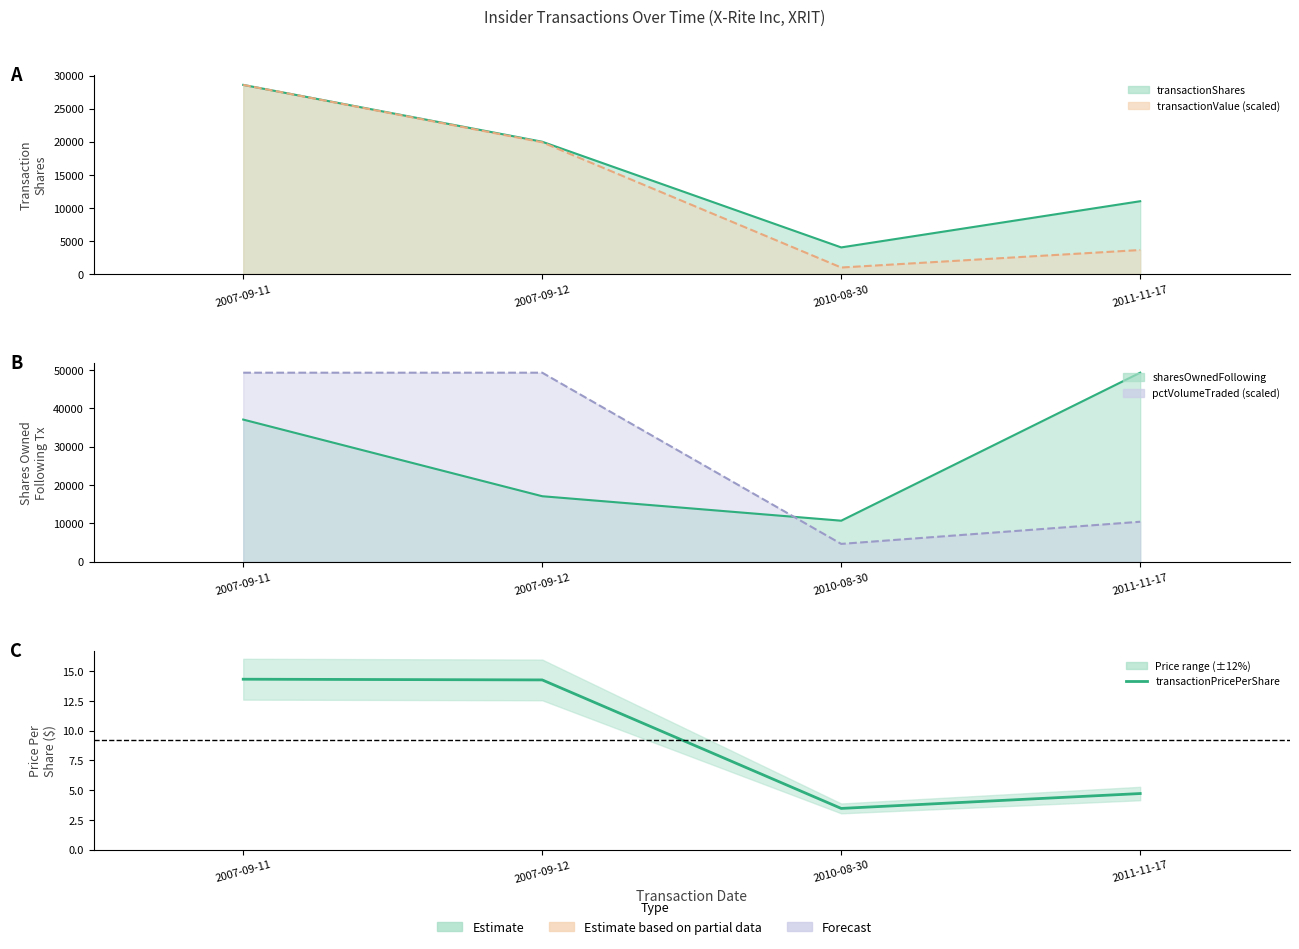

Reading right to left, what are all the values shown in this chart?

2011-11-17=4.7	2010-08-30=3.5	2007-09-12=14.3	2007-09-11=14.3